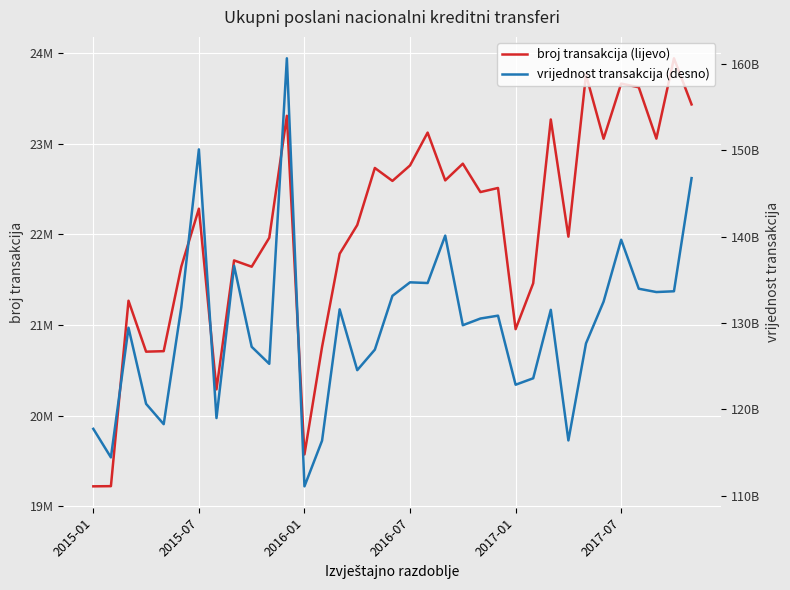

How many values in the broj transakcija (lijevo) series are below 22284524?

17